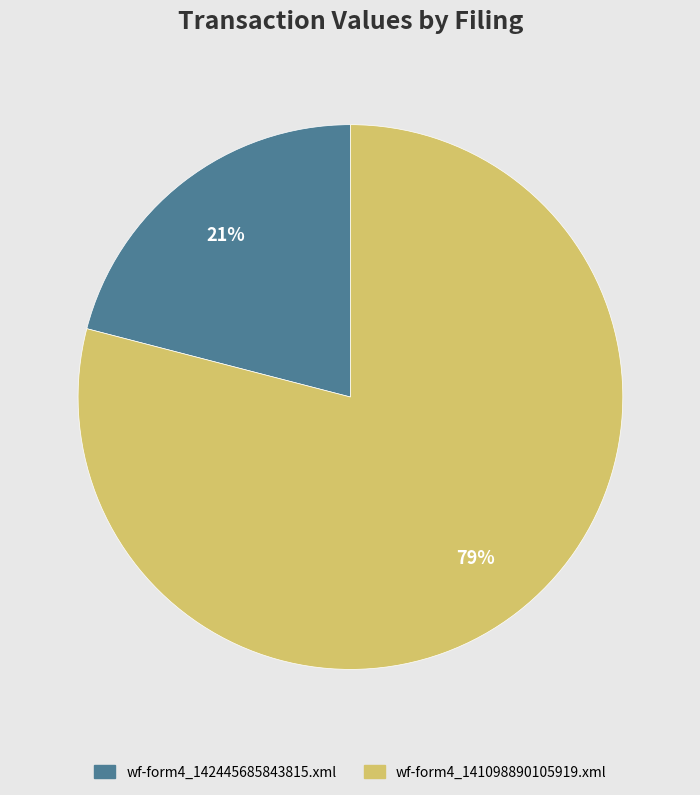

What is the largest slice in the pie chart?

wf-form4_141098890105919.xml